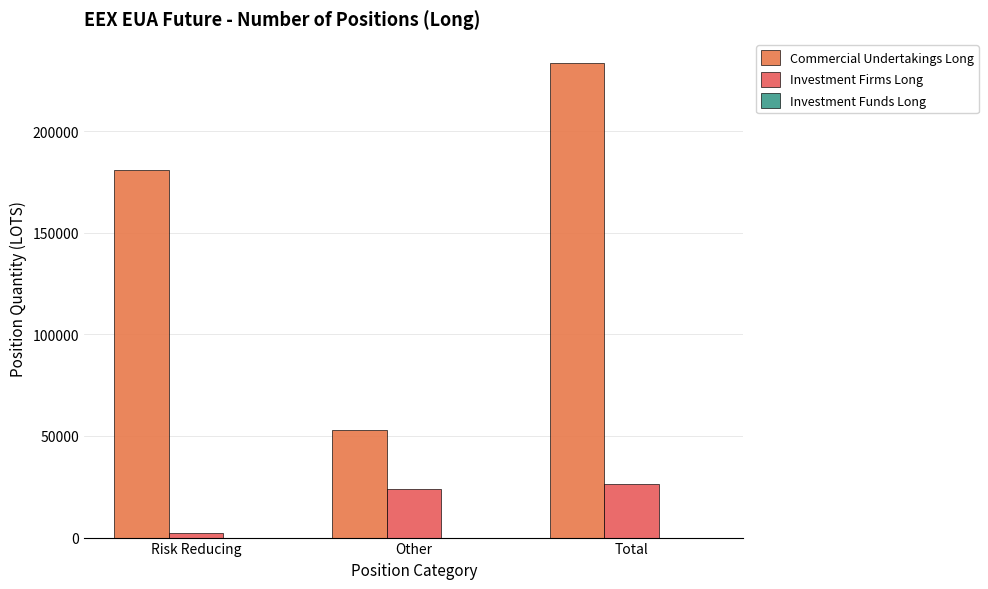

Does the chart contain stacked bars?

No